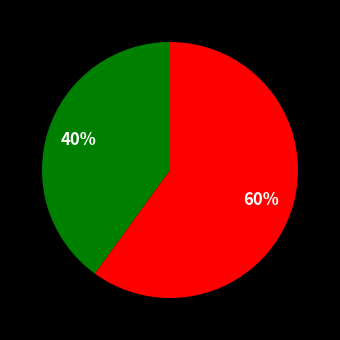

How many slices are in this pie chart?

2